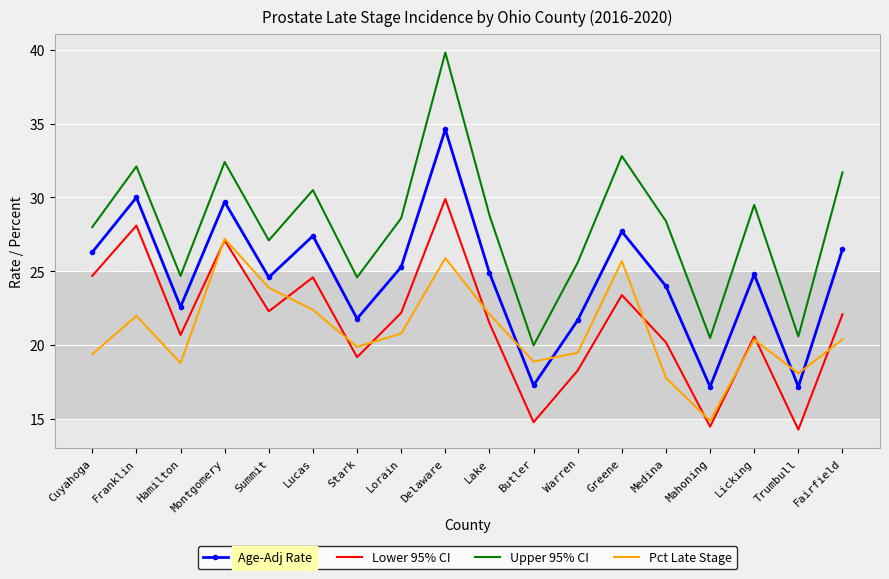

The value of Lower 95% CI at Greene is 6.9. True or false?

False